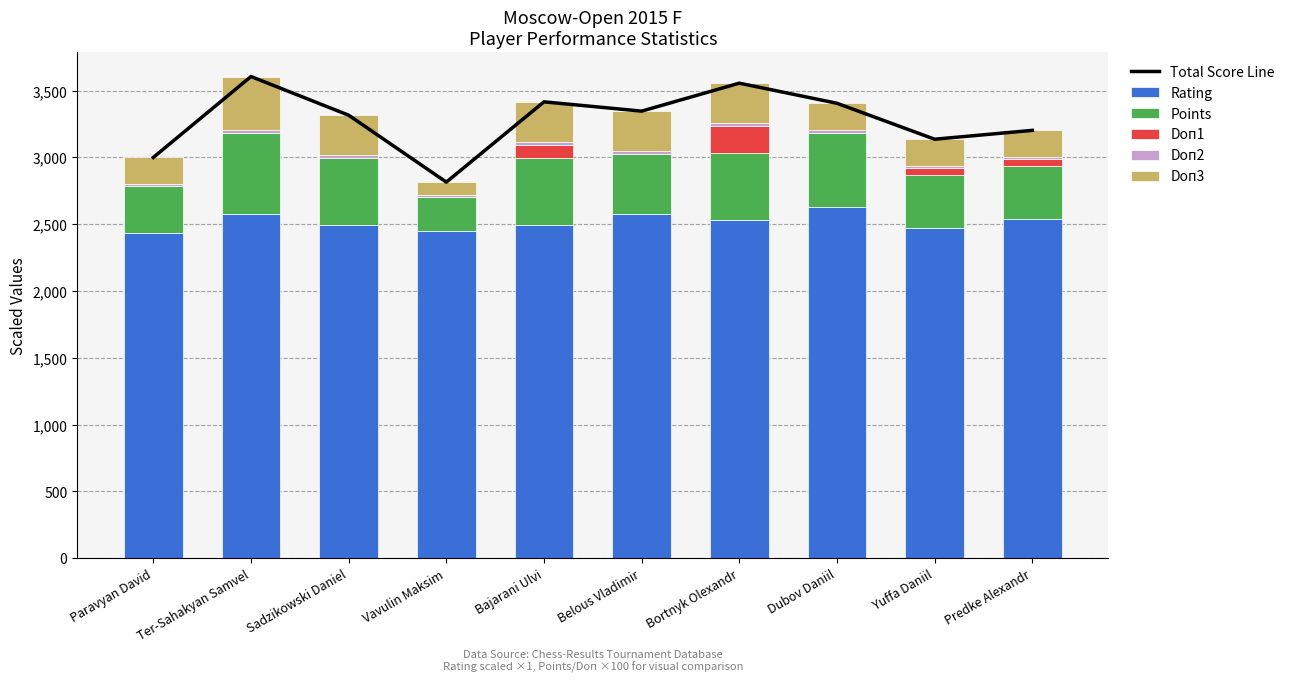

The value of Doп1 at Paravyan David is -126.6. True or false?

False